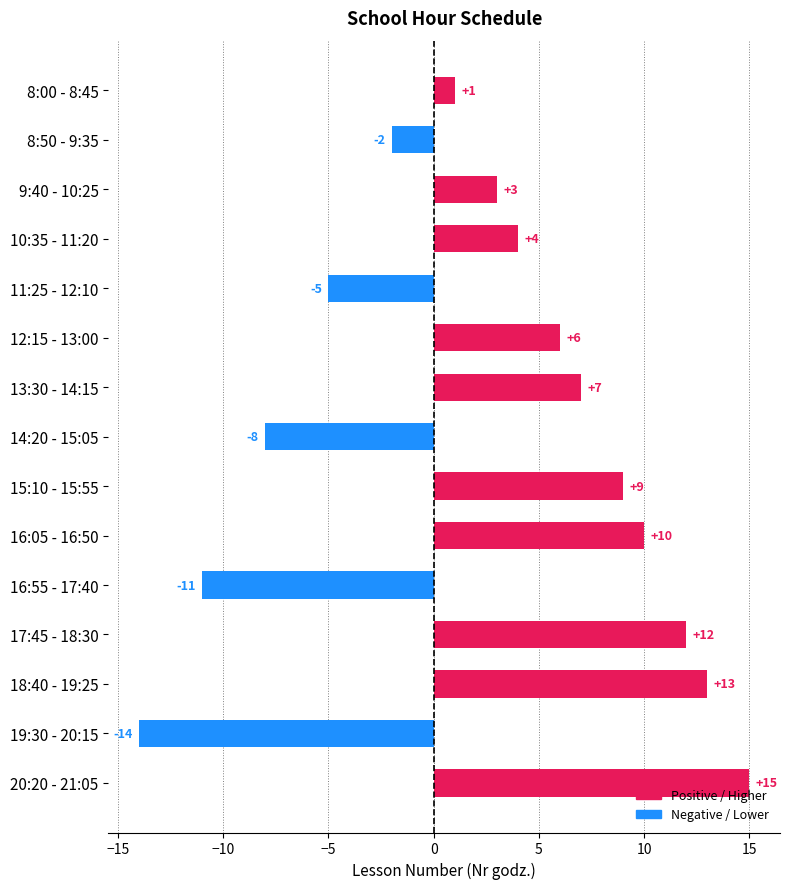

The value at 18:40 - 19:25 is 8. True or false?

False